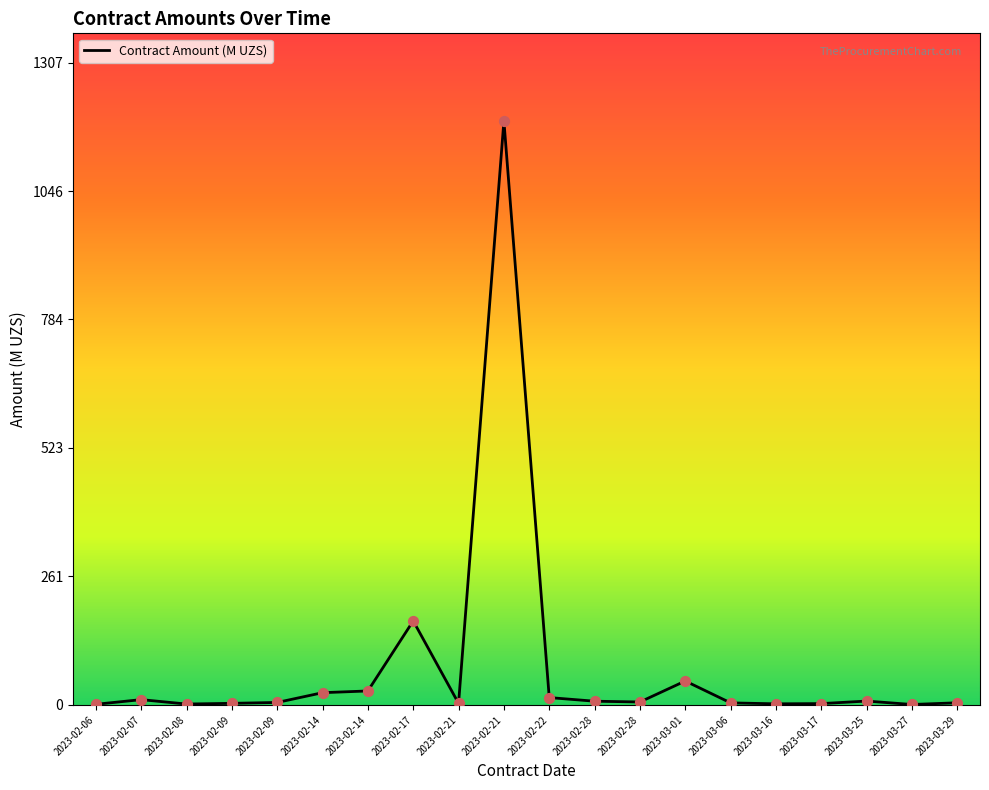

How many lines are shown in the chart?

1